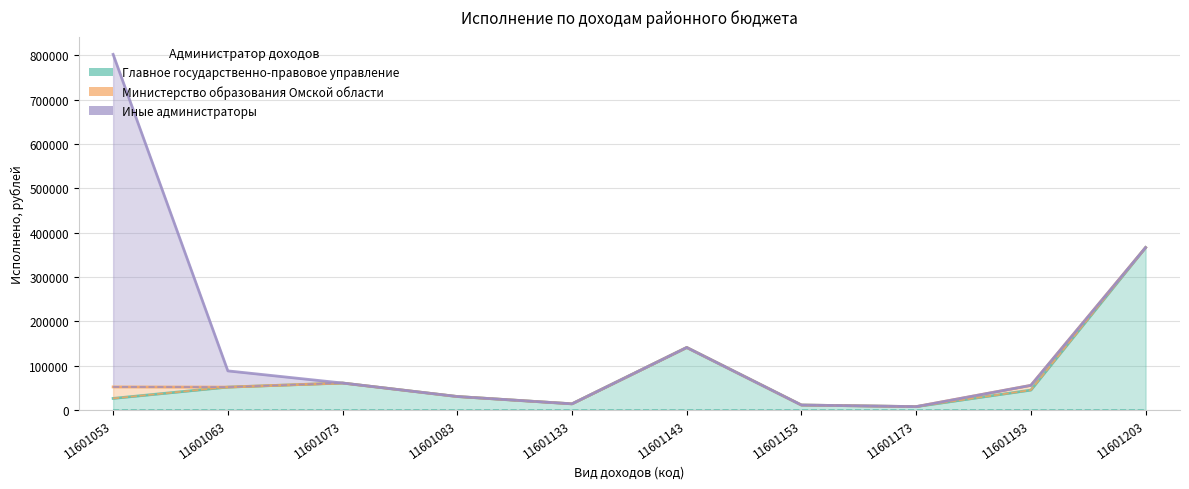

Where does the Главное государственно-правовое управление series first go above 44542?

11601063